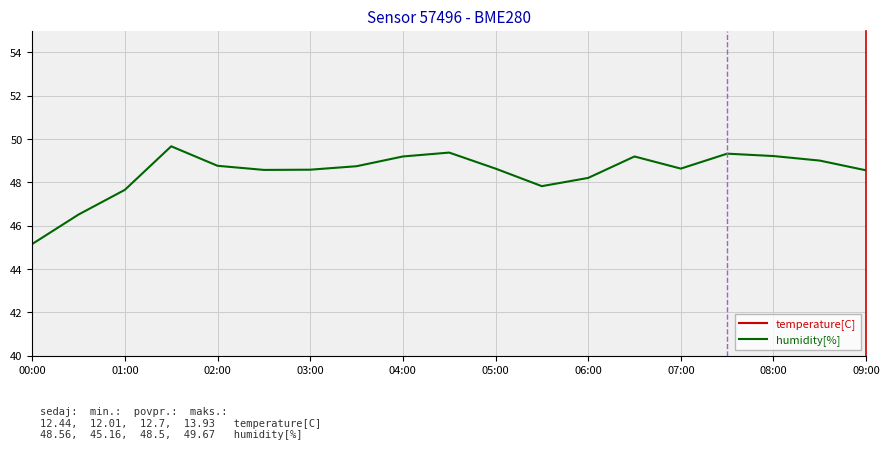

True or false: humidity[%] and temperature[C] intersect in this chart.

False